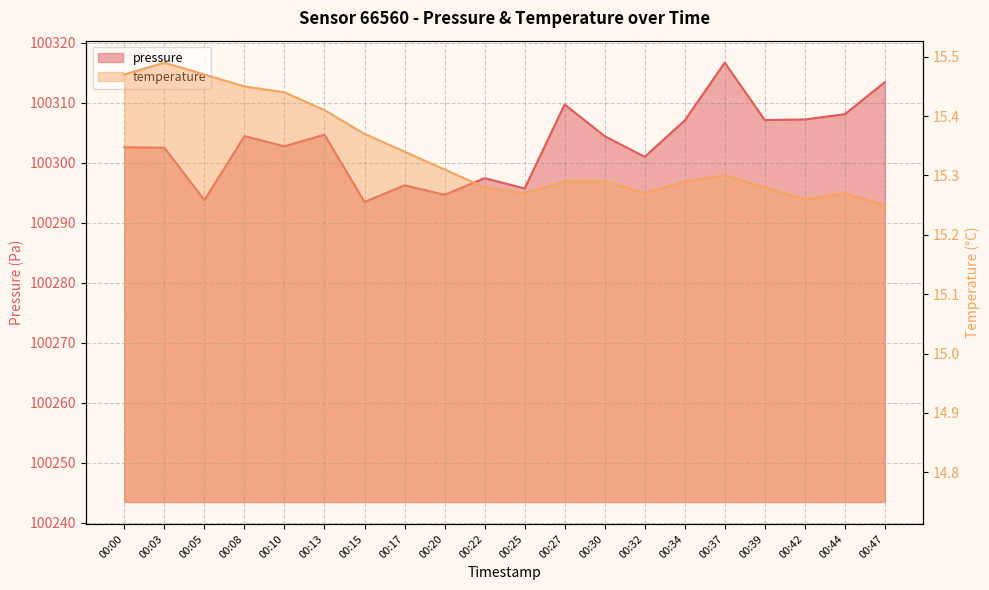

Which series has the largest range (max minus min)?

pressure